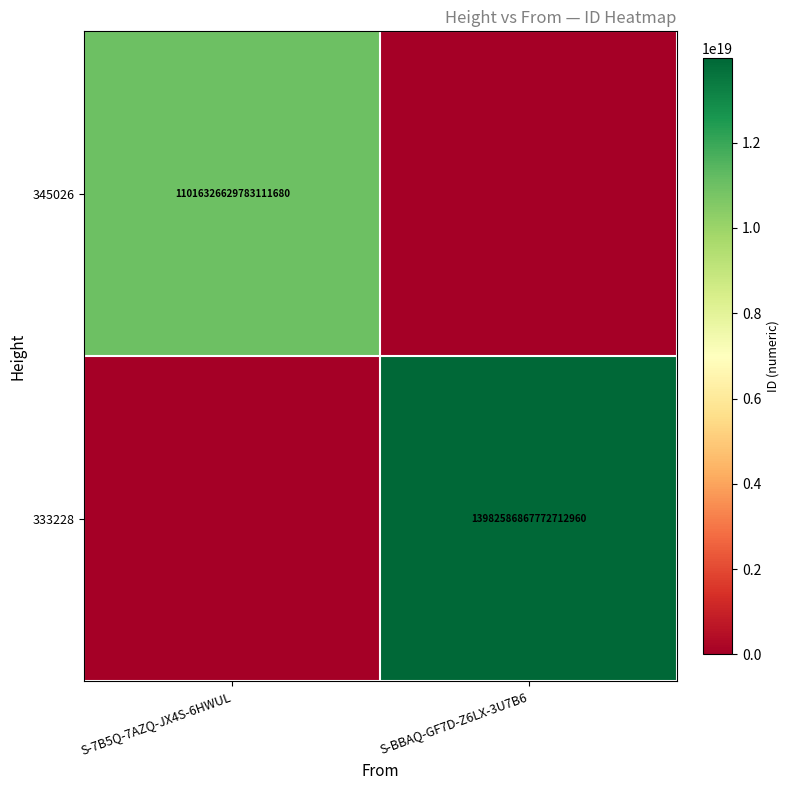

True or false: 345026 has a value of 14650038466603476992 at S-7B5Q-7AZQ-JX4S-6HWUL.

False